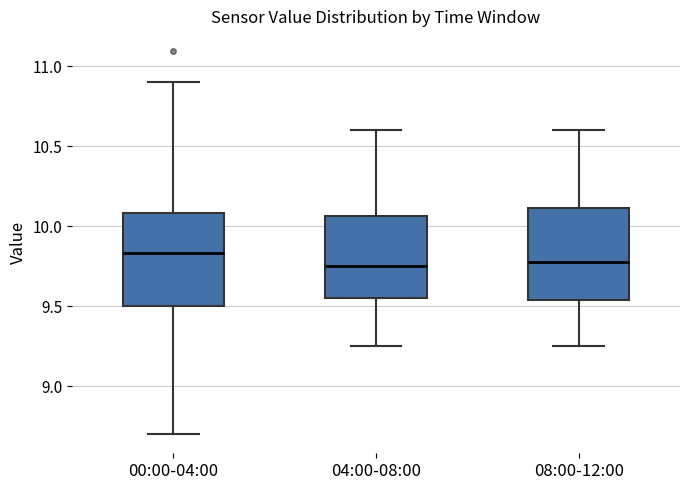

Reading left to right, transcribe this box plot: for each box, give where its median line is, the range the box spans, and where its two whiskers end, as read against the y-axis. The values are not printed on the chart, so give them approximately, as read against the axis.

00:00-04:00: median 9.85, box 9.50 to 10.10, whiskers 8.70 to 10.90
04:00-08:00: median 9.75, box 9.55 to 10.05, whiskers 9.25 to 10.60
08:00-12:00: median 9.80, box 9.55 to 10.10, whiskers 9.25 to 10.60